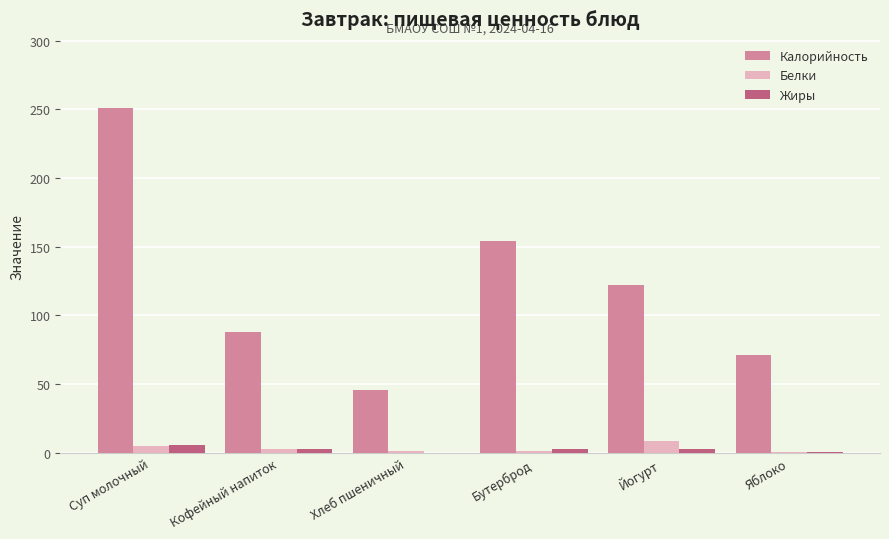

Count the number of categories in the chart.

6